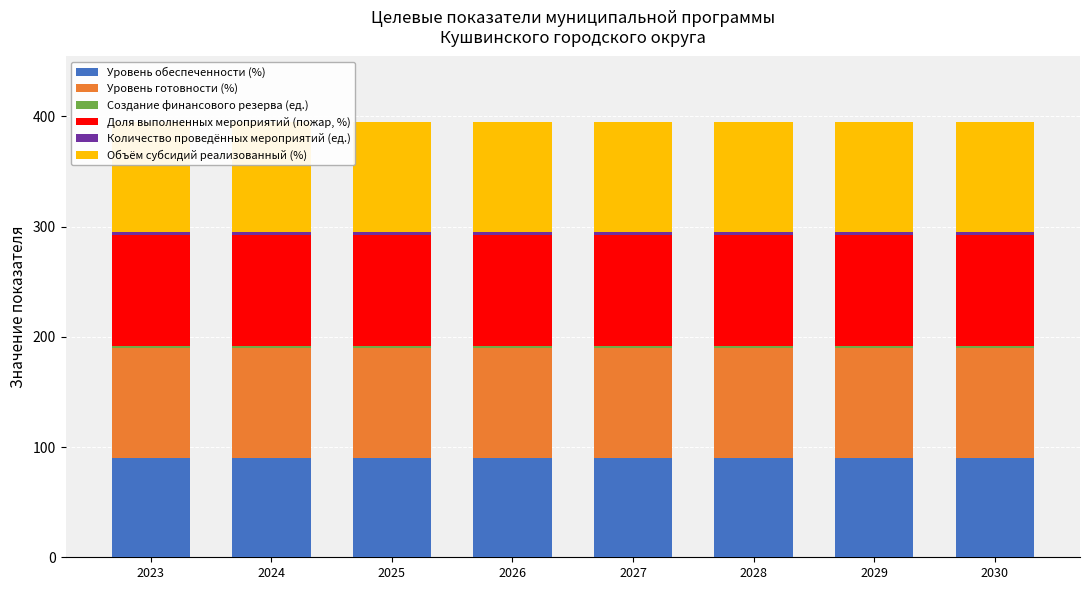

Reading left to right, what are all the values shown in this chart?

Уровень обеспеченности (%): 90	90	90	90	90	90	90	90
Уровень готовности (%): 100	100	100	100	100	100	100	100
Создание финансового резерва (ед.): 2	2	2	2	2	2	2	2
Доля выполненных мероприятий (пожар, %): 100	100	100	100	100	100	100	100
Количество проведённых мероприятий (ед.): 3	3	3	3	3	3	3	3
Объём субсидий реализованный (%): 100	100	100	100	100	100	100	100